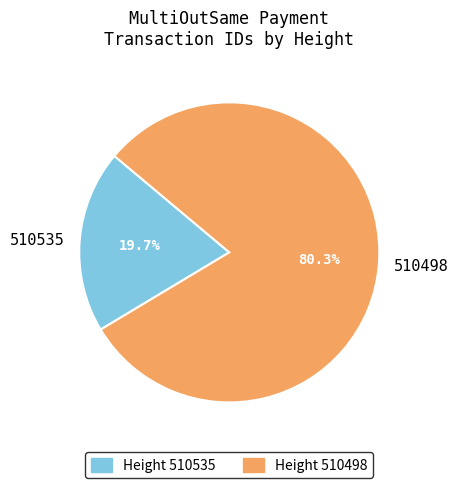

How many segments does this pie chart have?

2